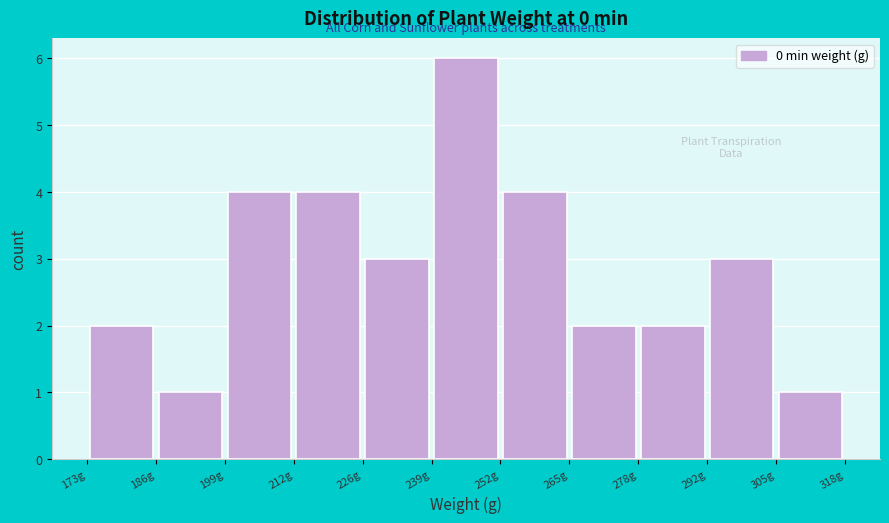

Reading left to right, transcribe this chart: for each bar, give the range it covers on the x-axis and its height. Neither the bar edges nor the heights are printed on the chart, so give them approximately, as read against the axes.

172 to 186: 2
186 to 200: 1
200 to 212: 4
212 to 226: 4
226 to 238: 3
238 to 252: 6
252 to 266: 4
266 to 278: 2
278 to 292: 2
292 to 304: 3
304 to 318: 1